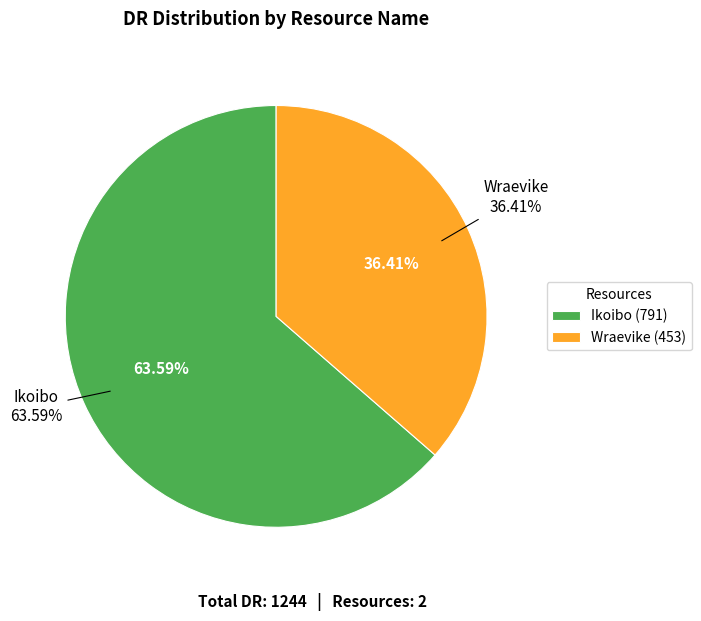

What percentage is the Ikoibo slice, to the nearest percent?

64%